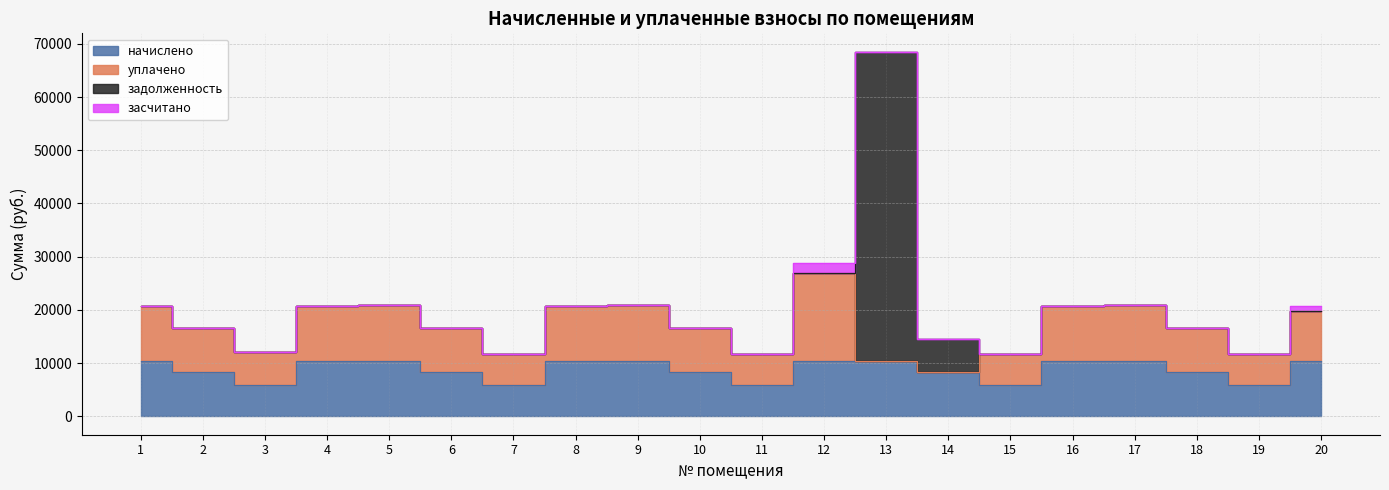

What is the value of the уплачено point at the 16th from the left?

10350.0